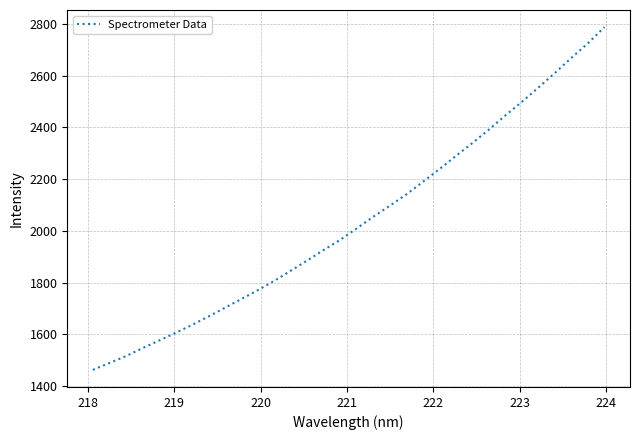

Is this an area chart (filled region under the line)?

No